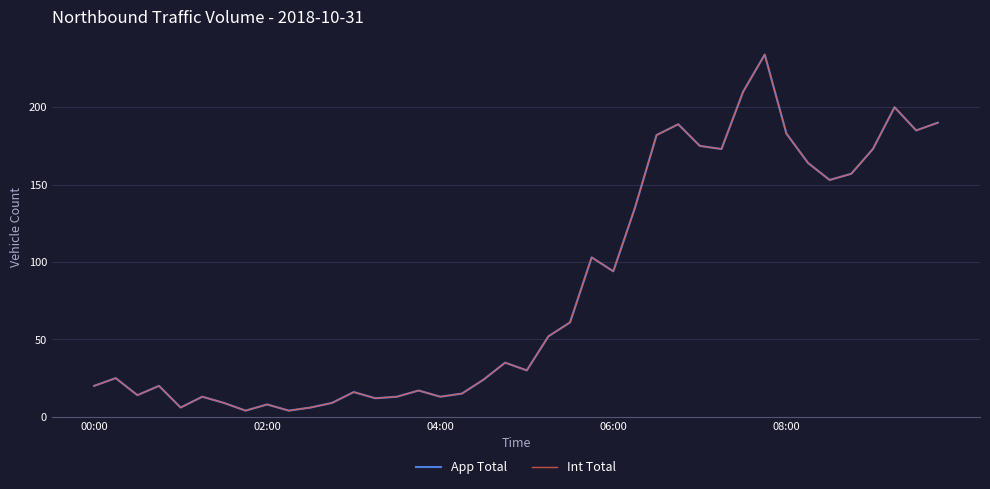

Is this an area chart (filled region under the line)?

No